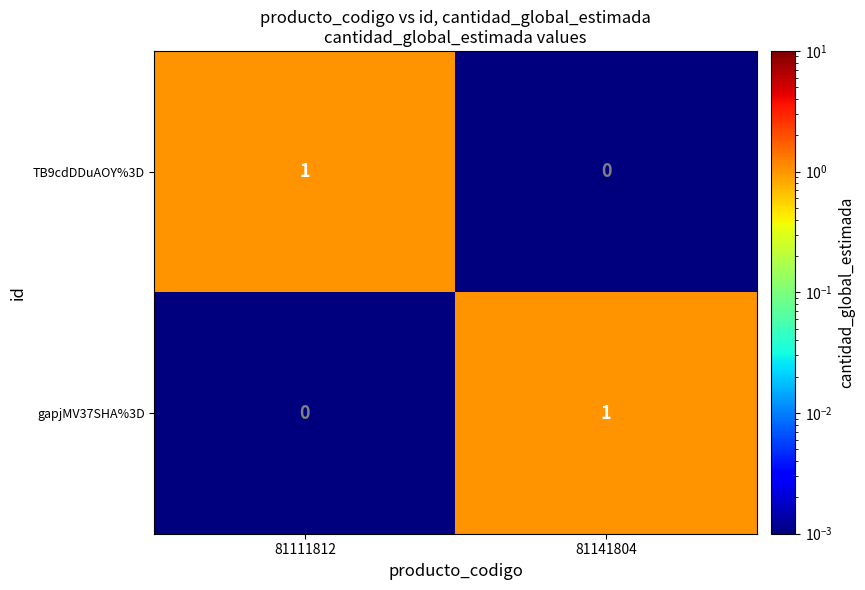

Count the number of data series in this chart.

2